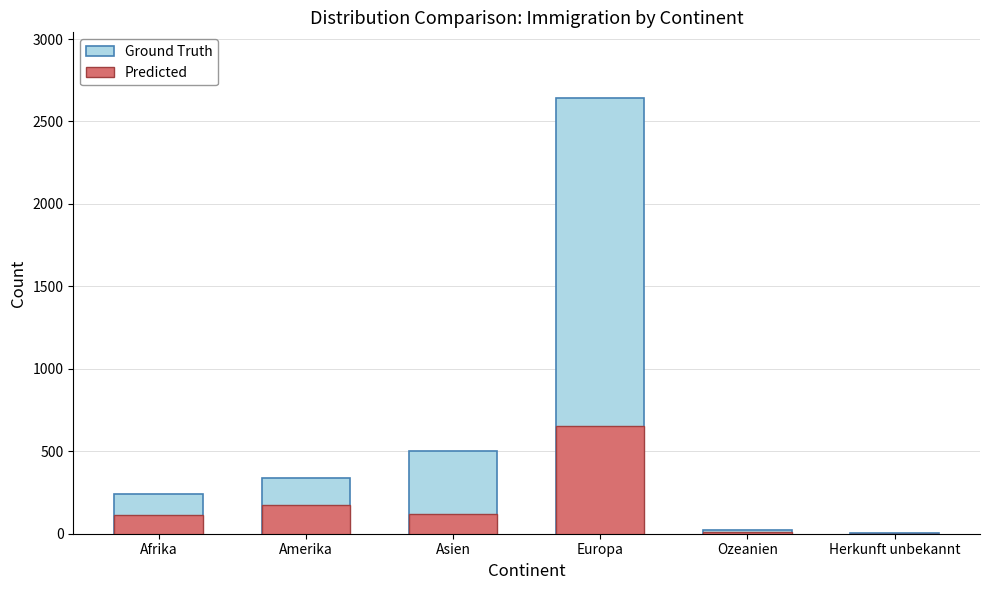

At which label is Ground Truth closest to 1324?

Asien